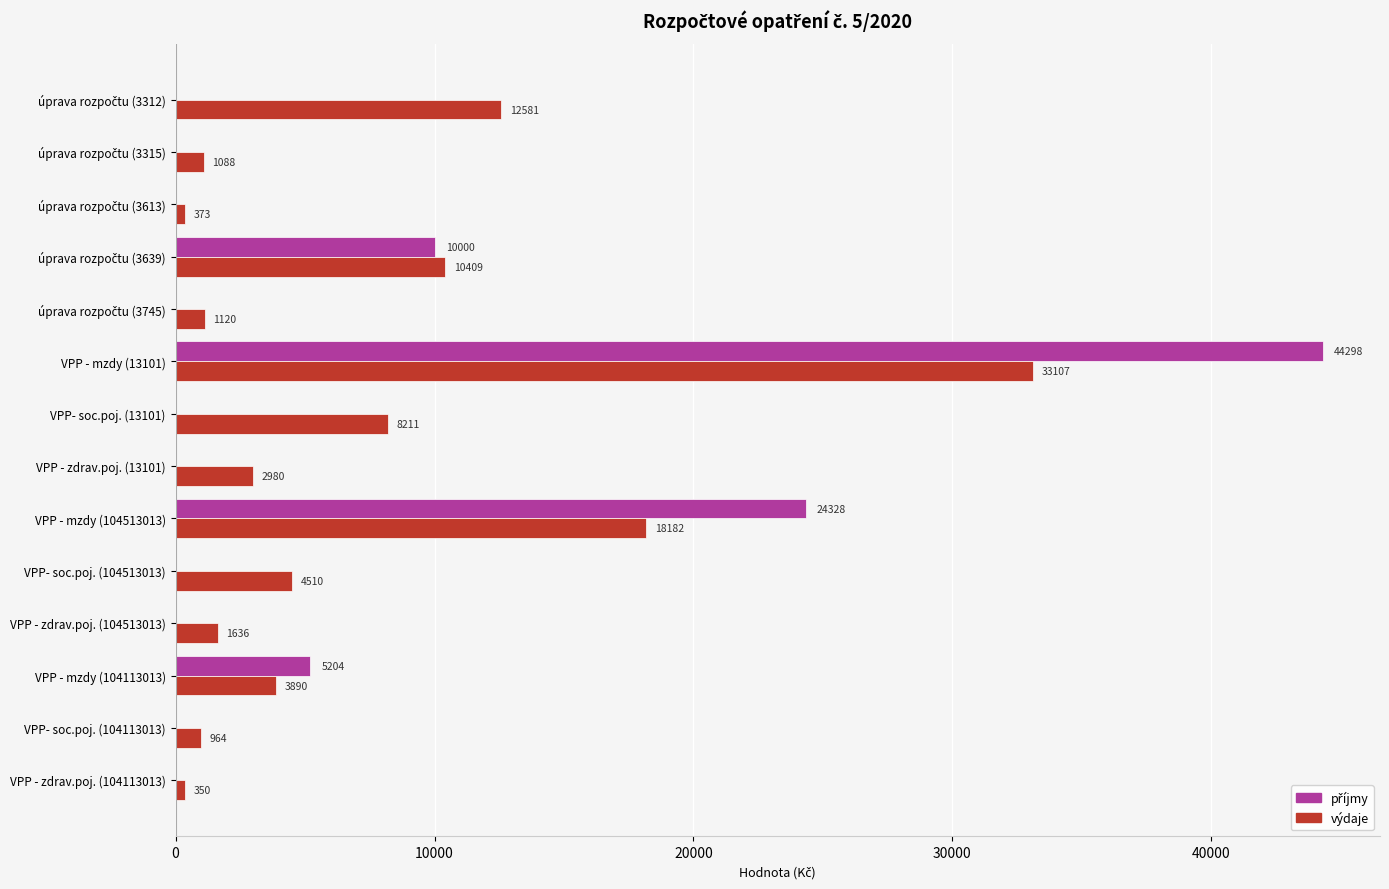

Which series has the largest total across all categories?

výdaje